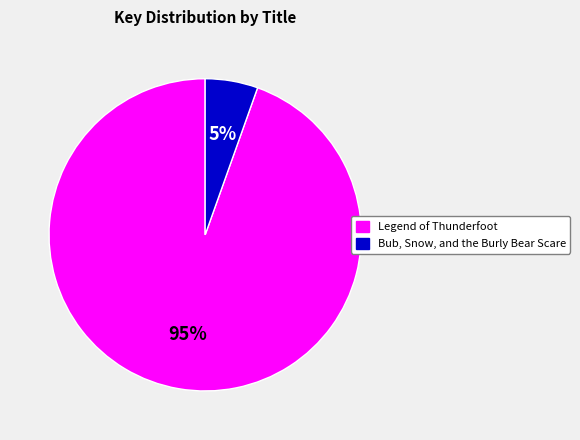

Count the number of slices in the pie.

2